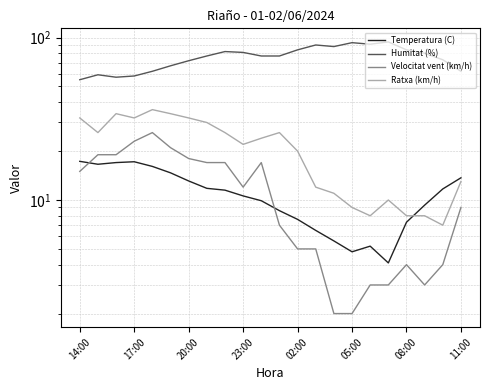

Is this an area chart (filled region under the line)?

No